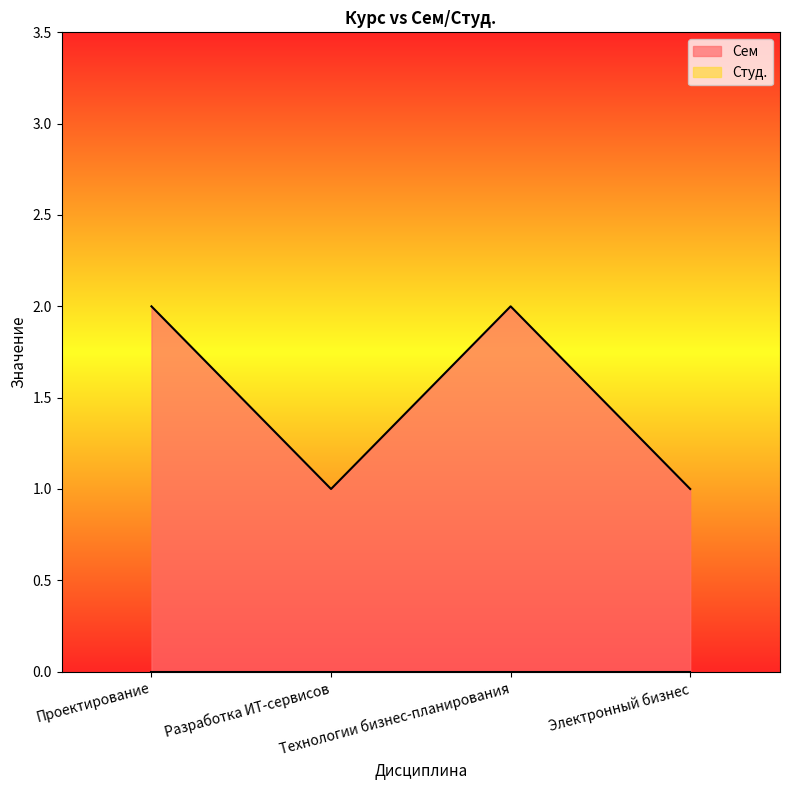

Which category has the highest value across all series?

Проектирование